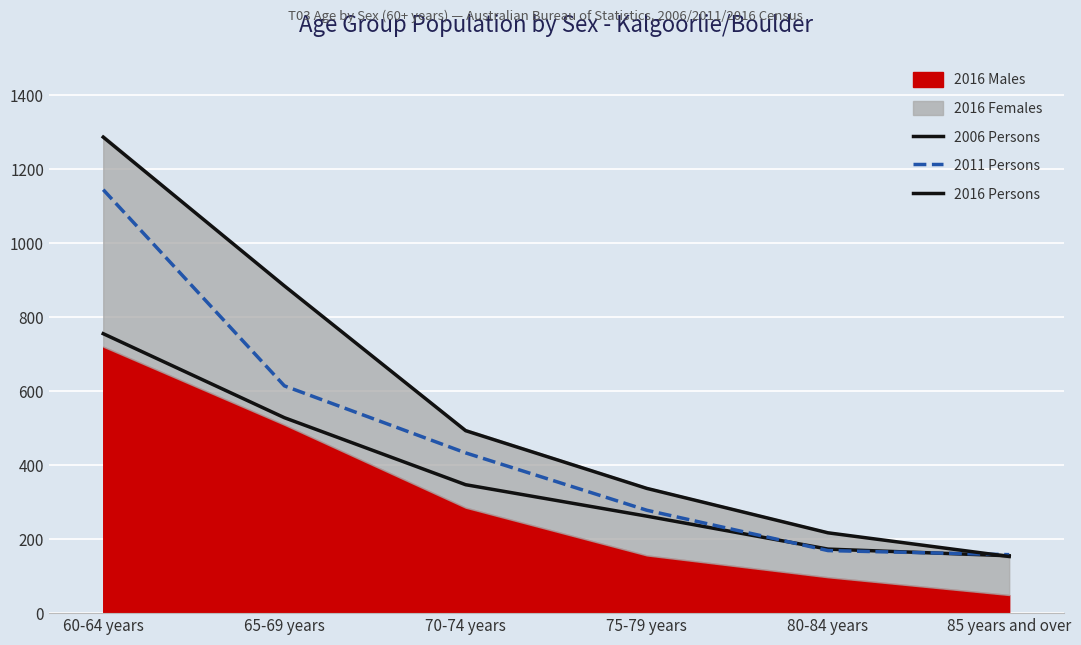

At which label does 2006 Persons first exceed 347?

60-64 years